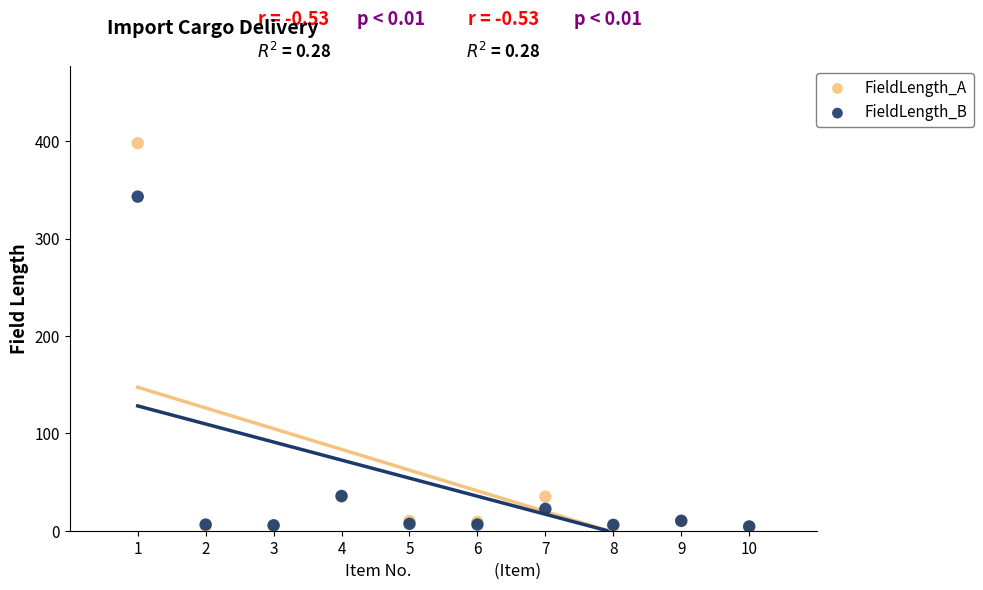

Across all series, what Y value is closest to 201?

343.1